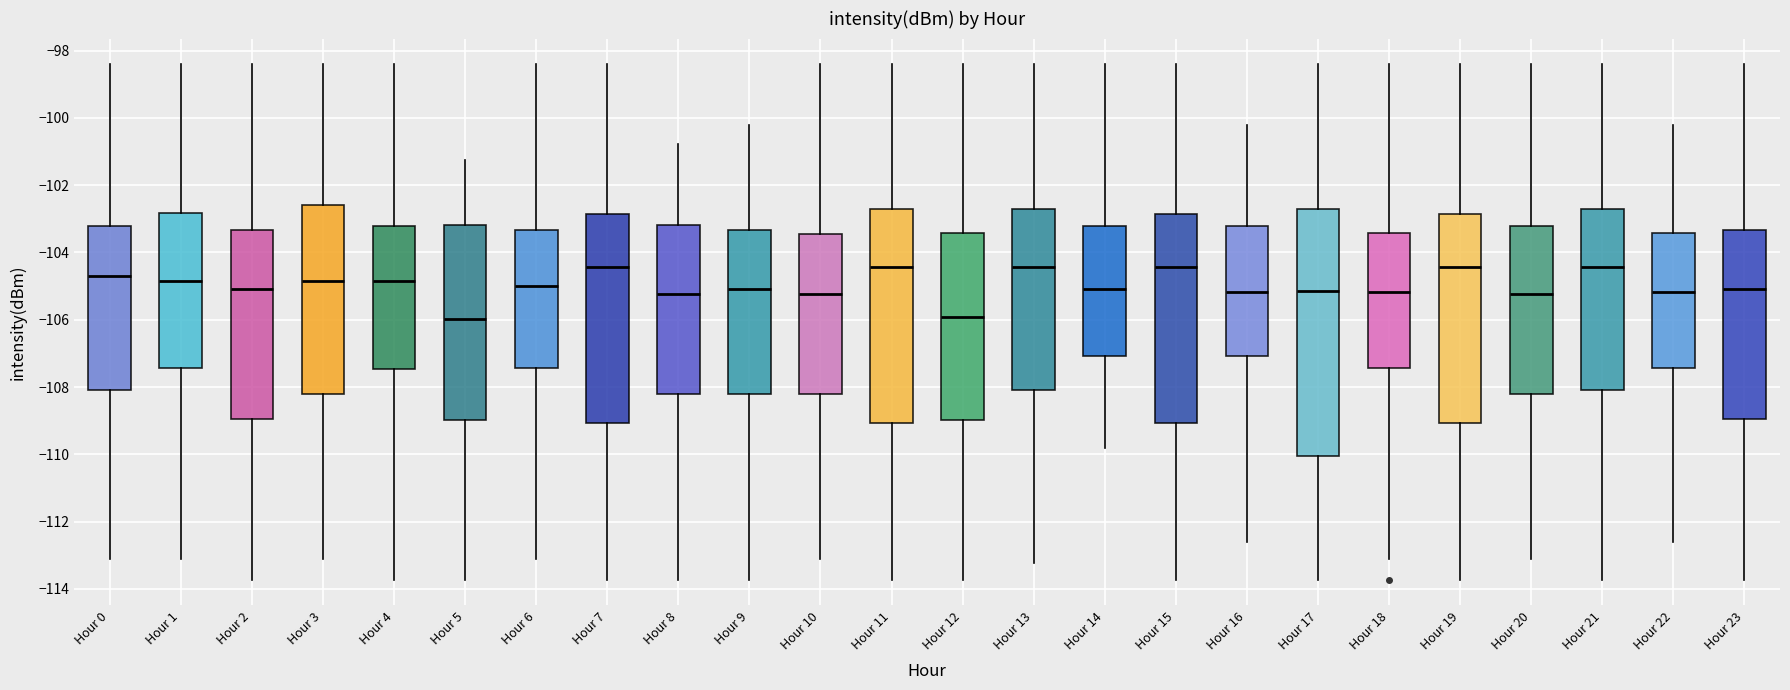

Comparing the boxes themselves (not the whiskers), which one is the tallest?

Hour 17